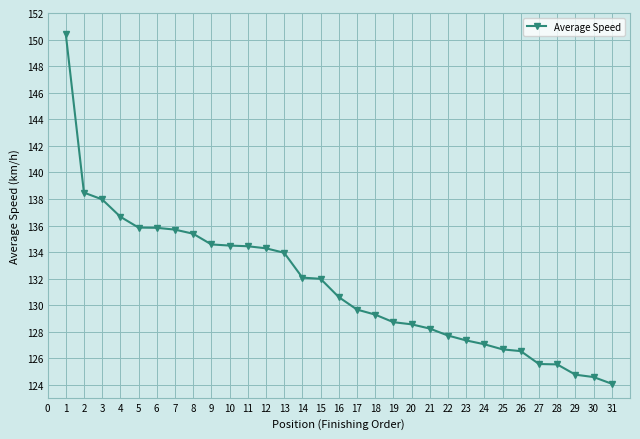

What is the sum of the values at 21 and 15?

260.2